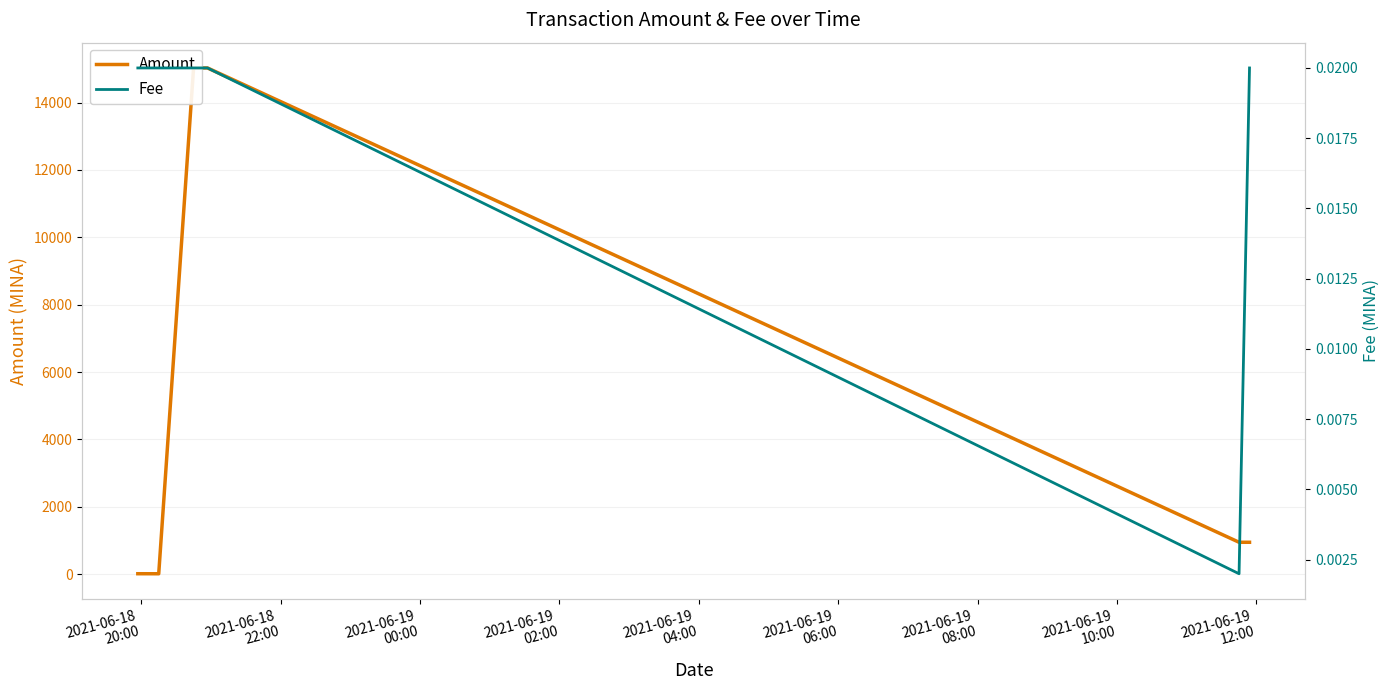

True or false: Amount and Fee cross at least once.

False